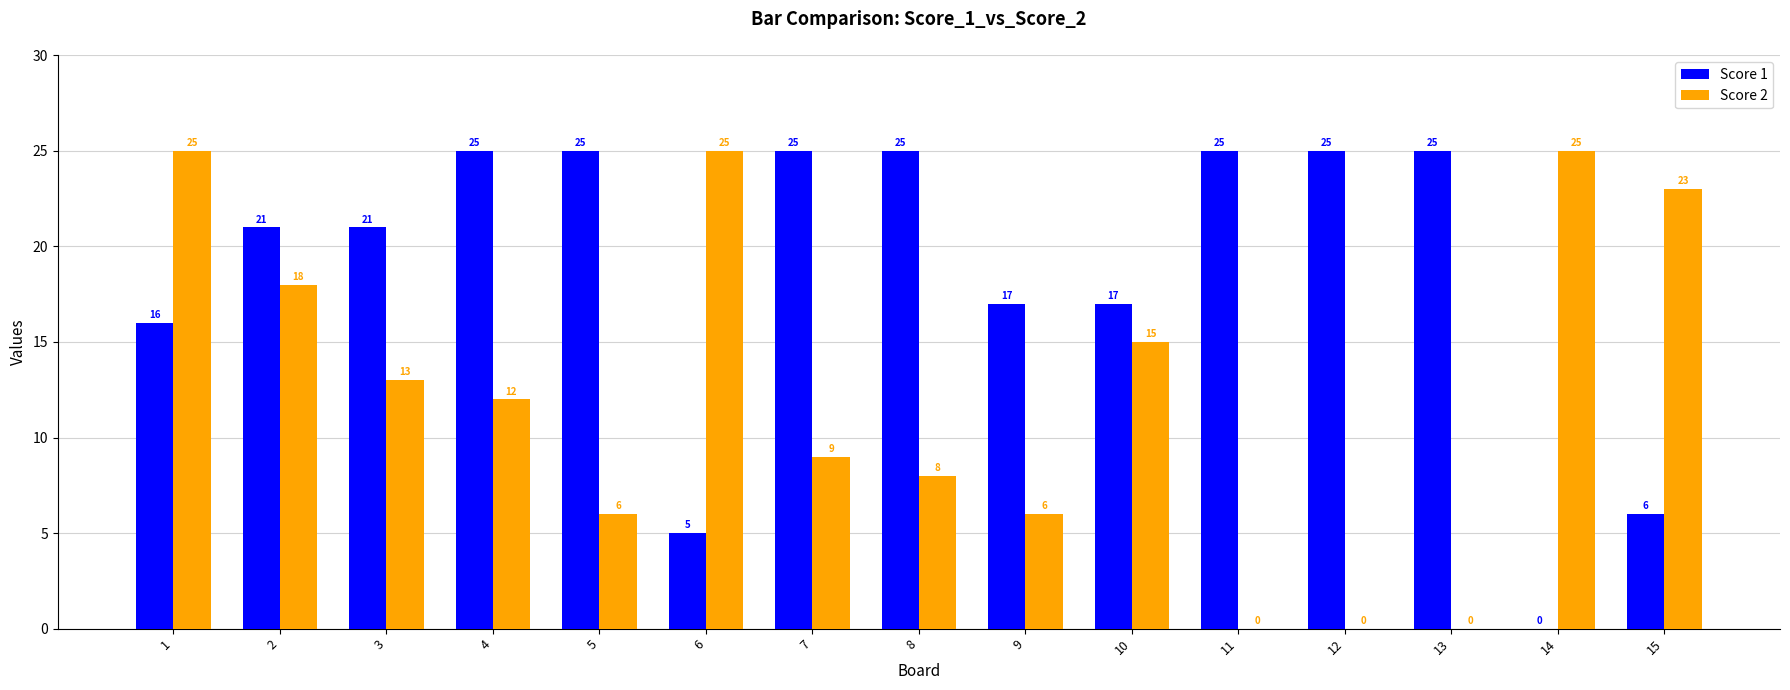

What value does the Score 2 series have at 15?

23